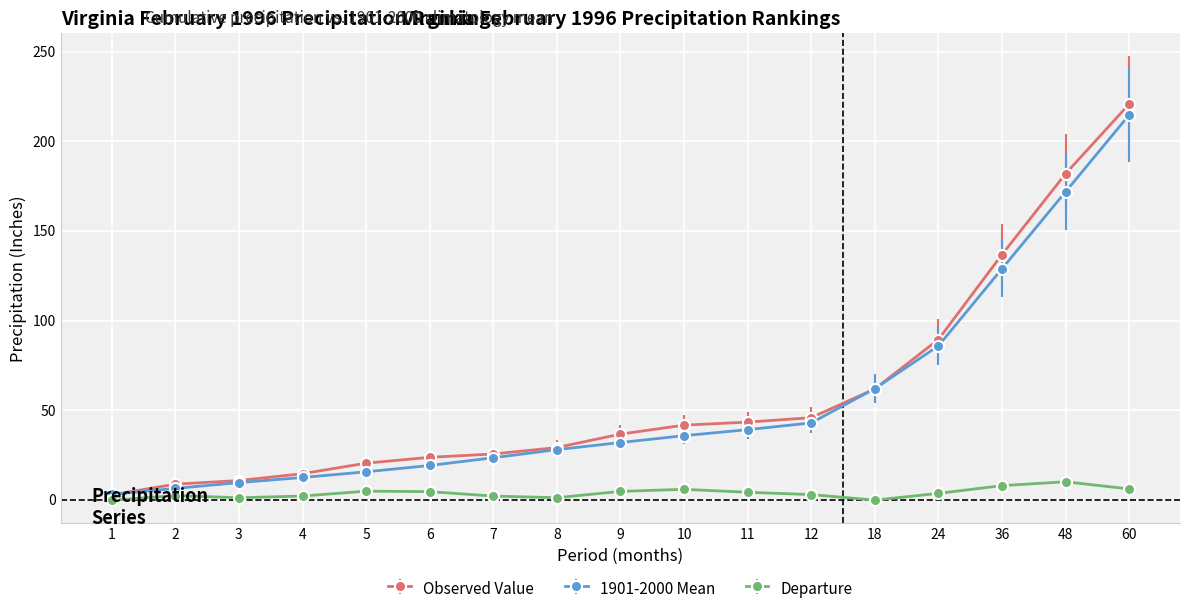

Between 7 and 24, which series saw the biggest shift?

Observed Value